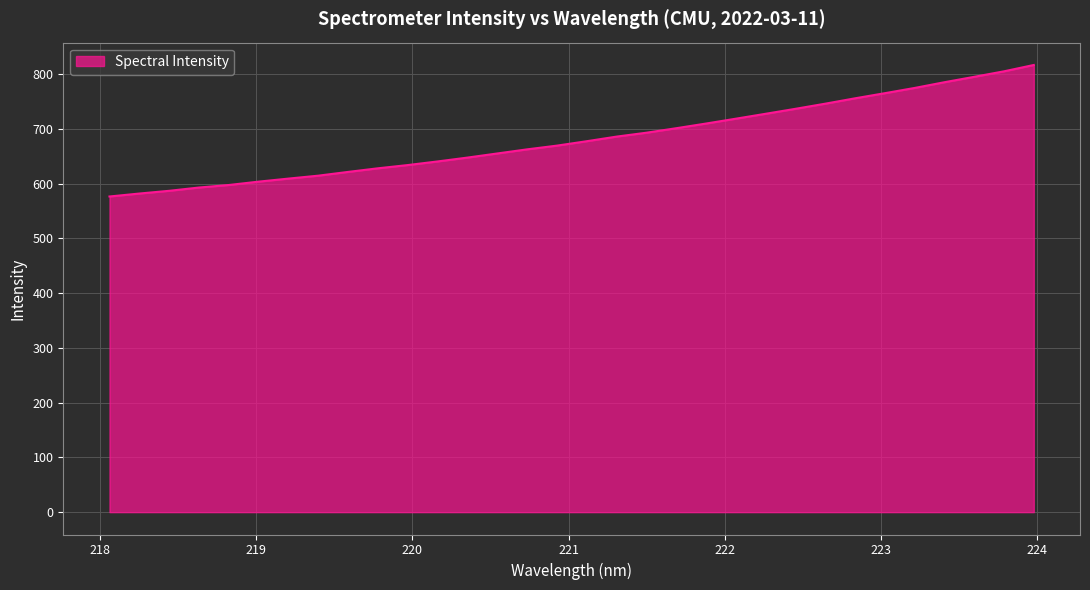

What is the average value?

681.7